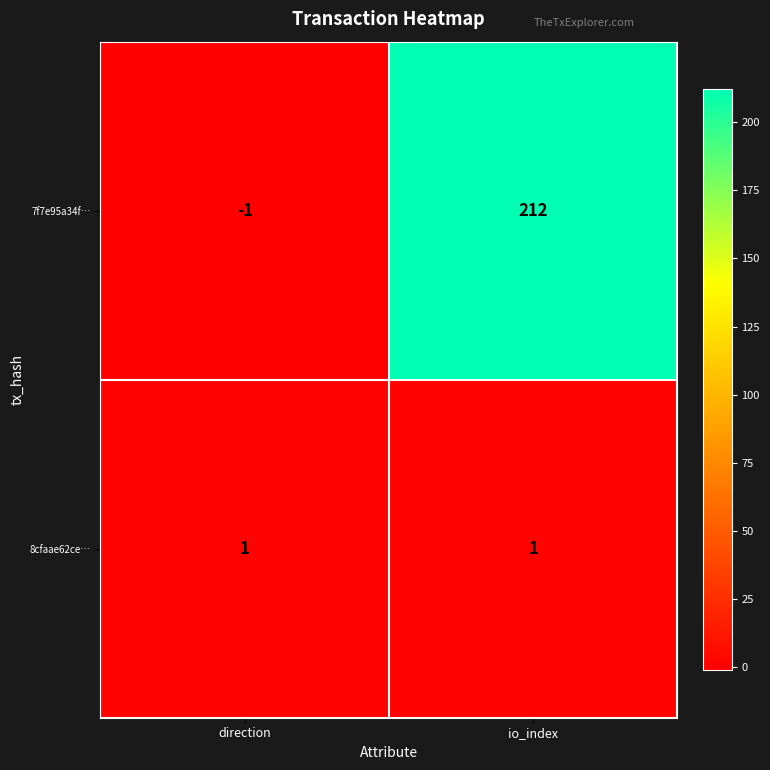

What is the difference between the 7f7e95a34f… values at direction and io_index?

213